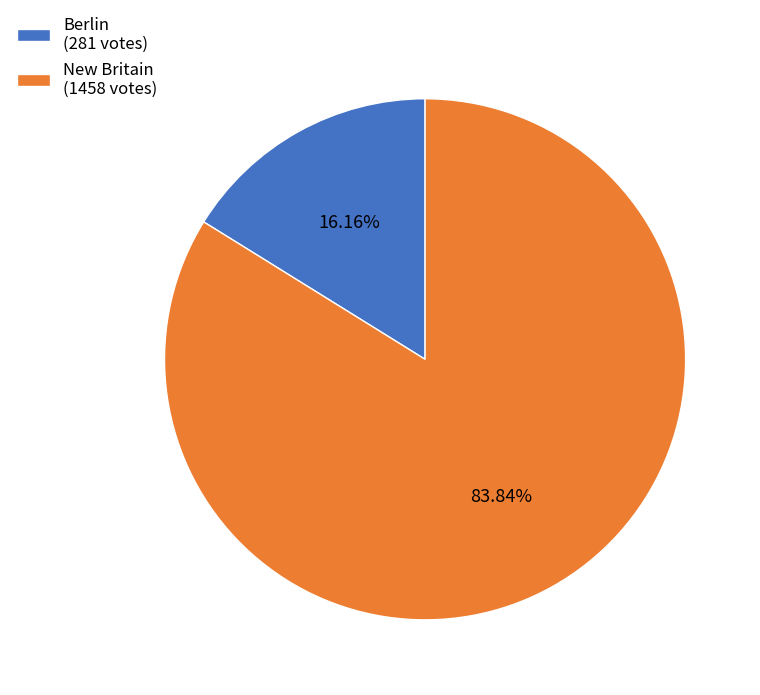

What percentage is the Berlin slice, to the nearest percent?

16%